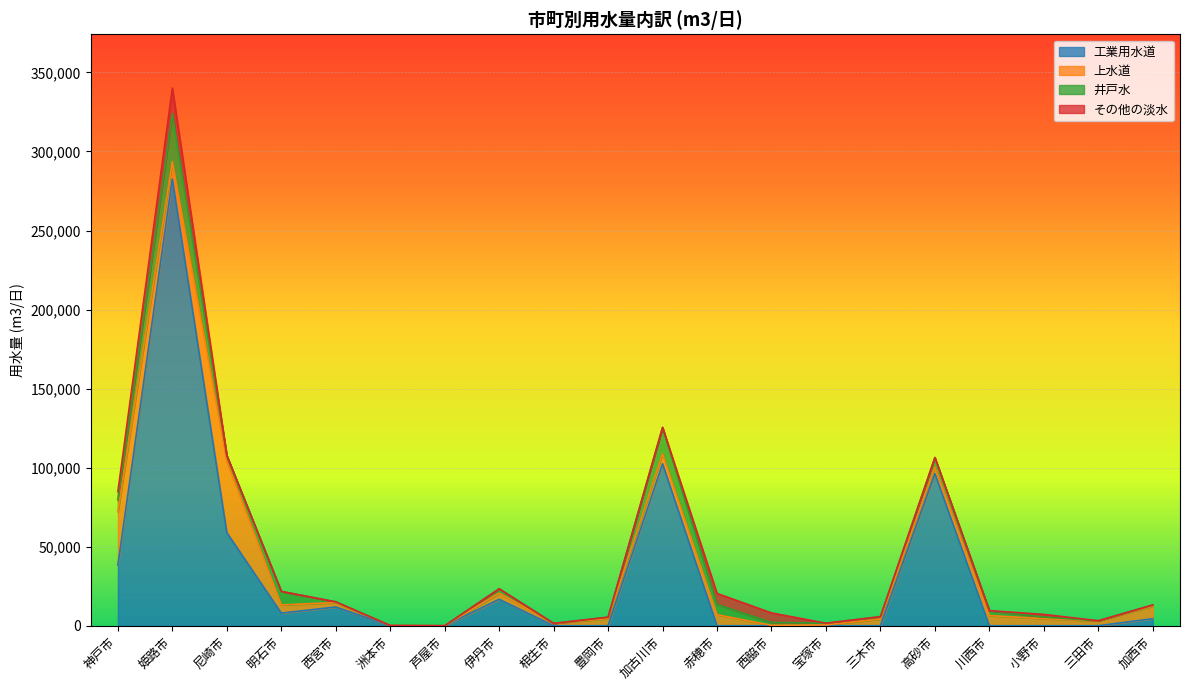

What is the sum of all 上水道 values?

152367